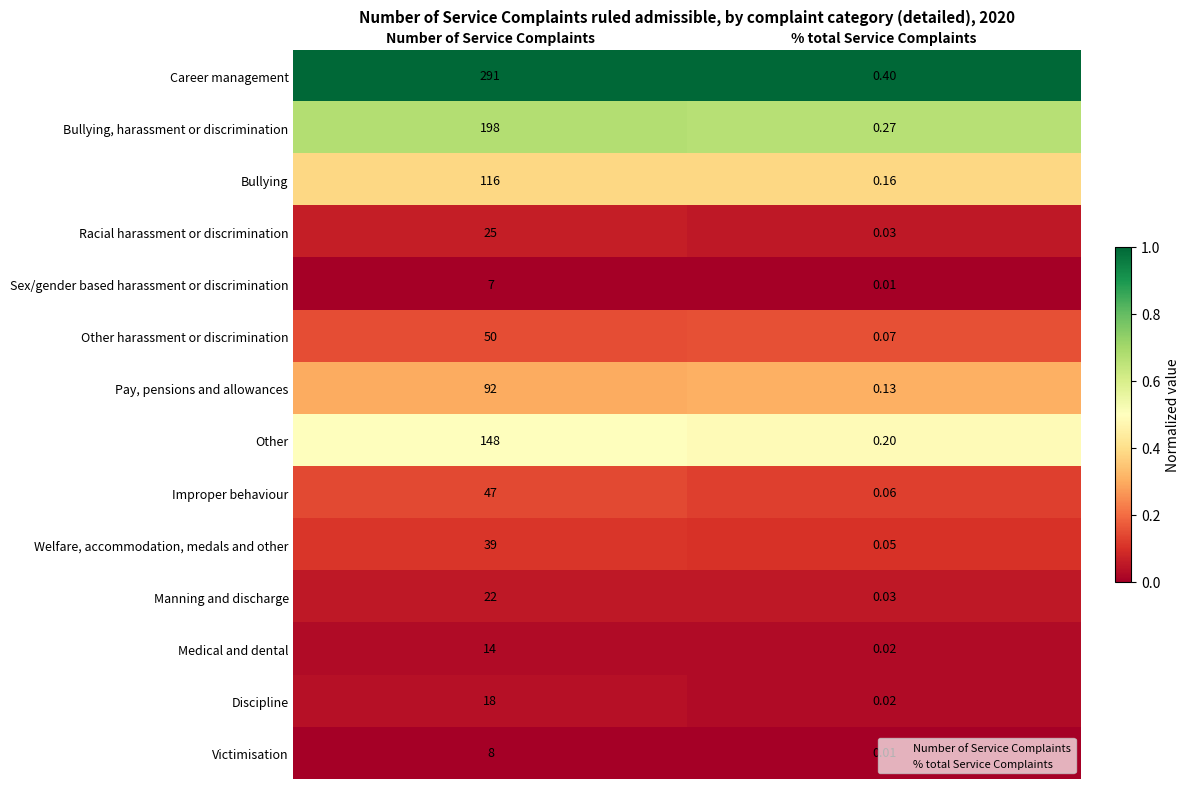

Where is Improper behaviour nearest to the value 23?

% total Service Complaints